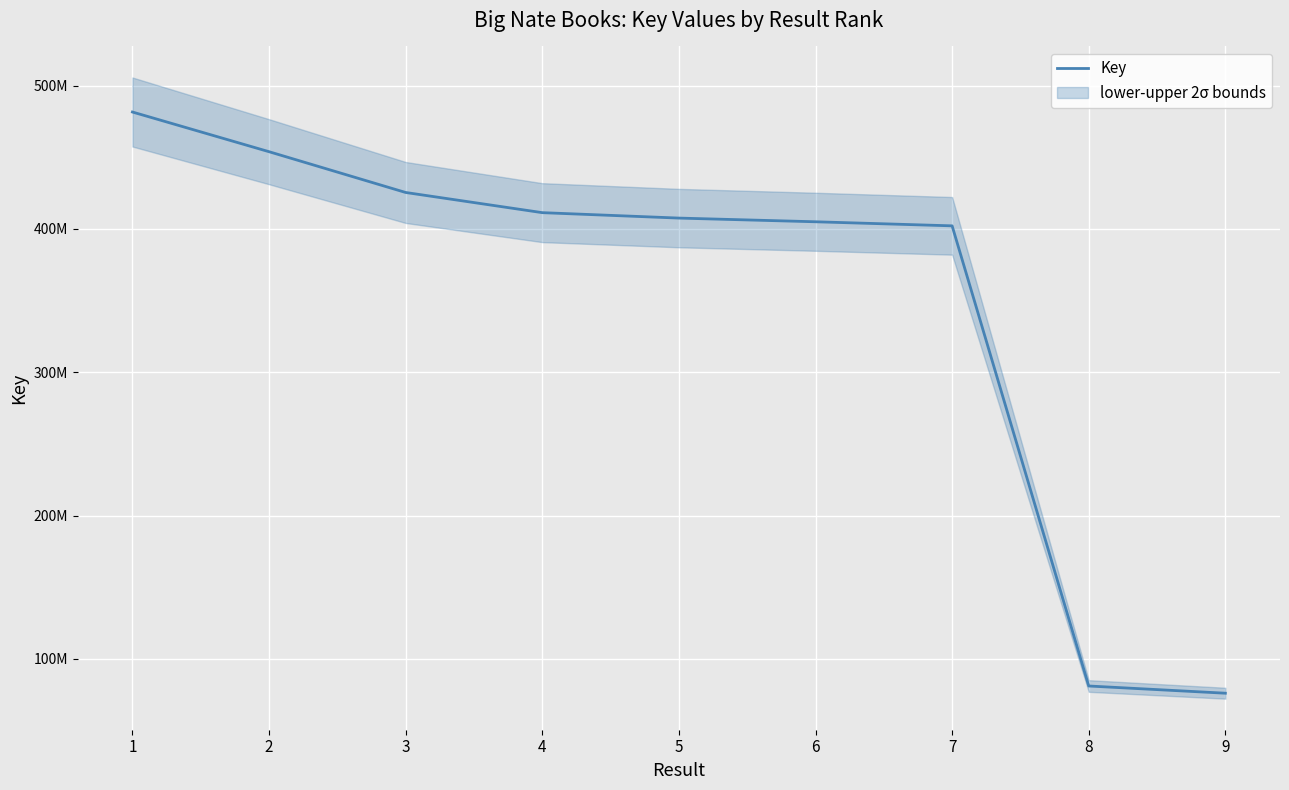

Which label corresponds to the largest value in the chart?

1